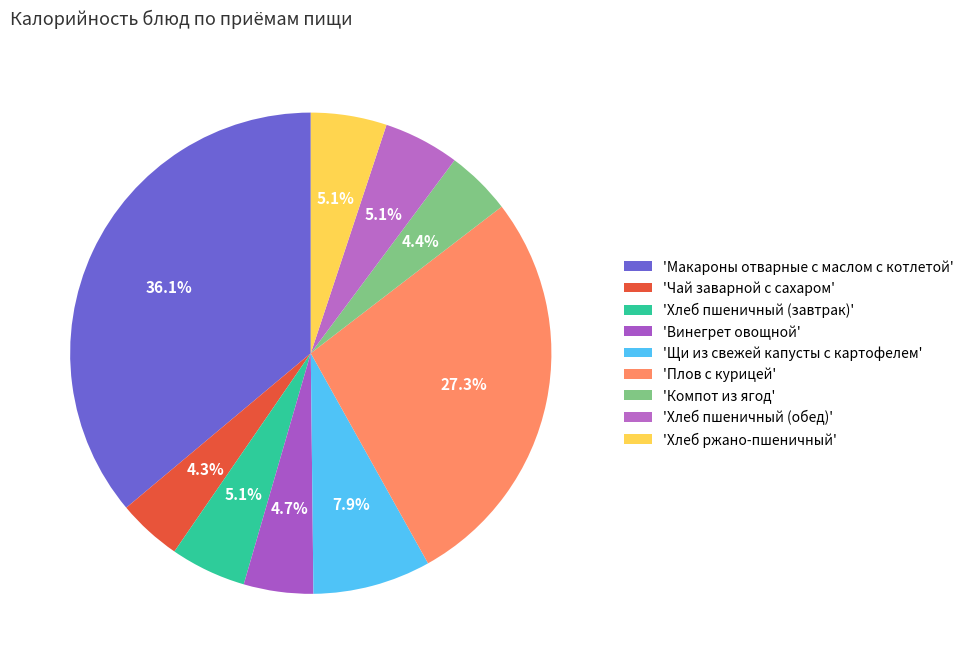

Count the number of slices in the pie.

9